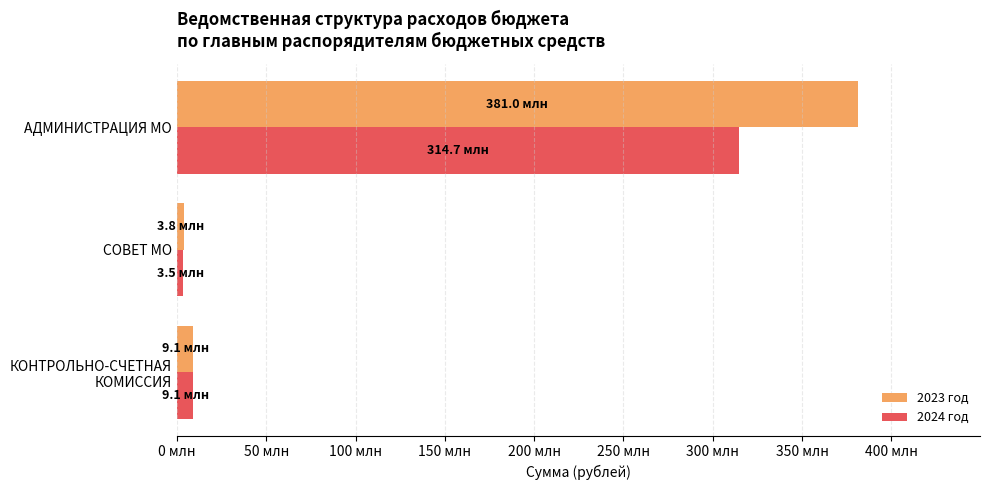

Which series has the largest total across all categories?

2023 год